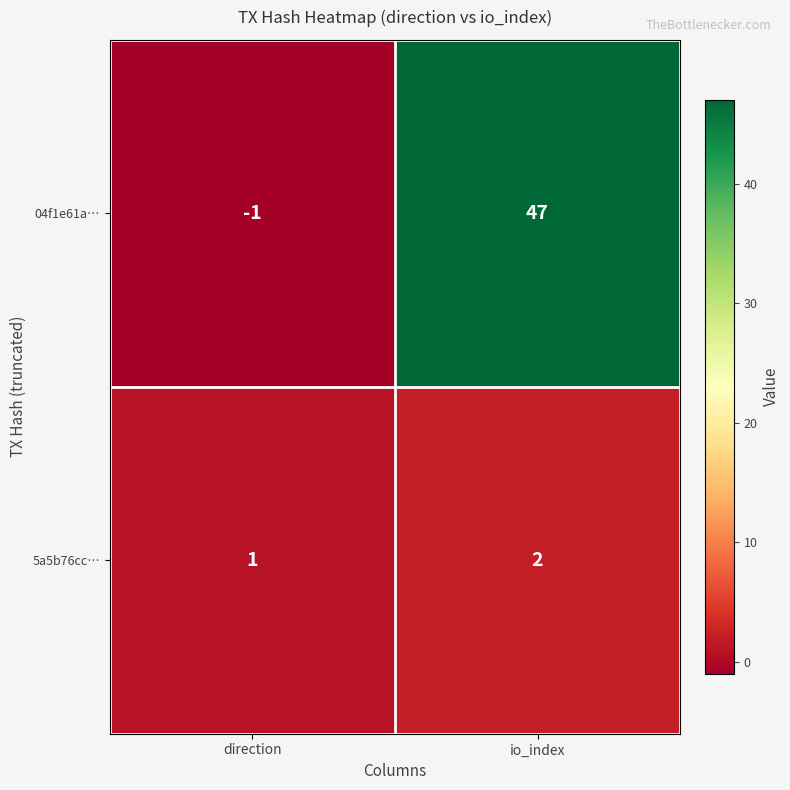

Reading left to right, extract all data points from this chart.

04f1e61a…: direction=-1	io_index=47
5a5b76cc…: direction=1	io_index=2